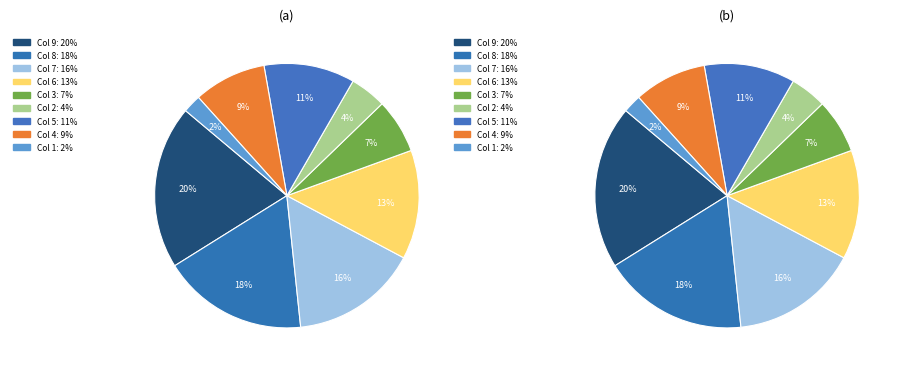

Is it true that 8 is 26% of the pie?

False